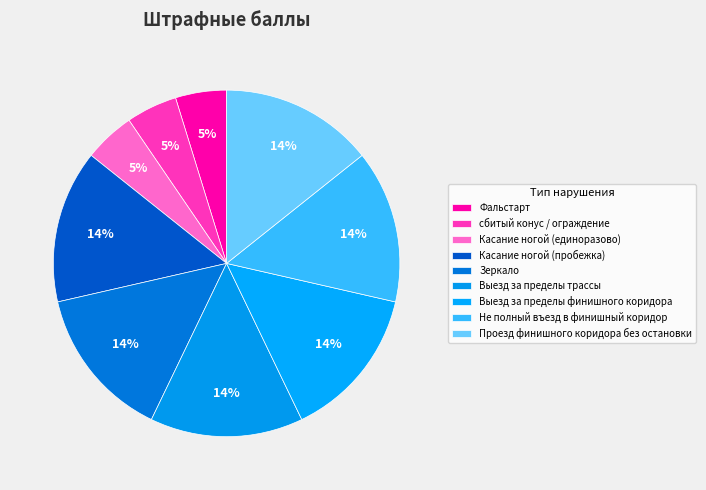

How many slices are in this pie chart?

9